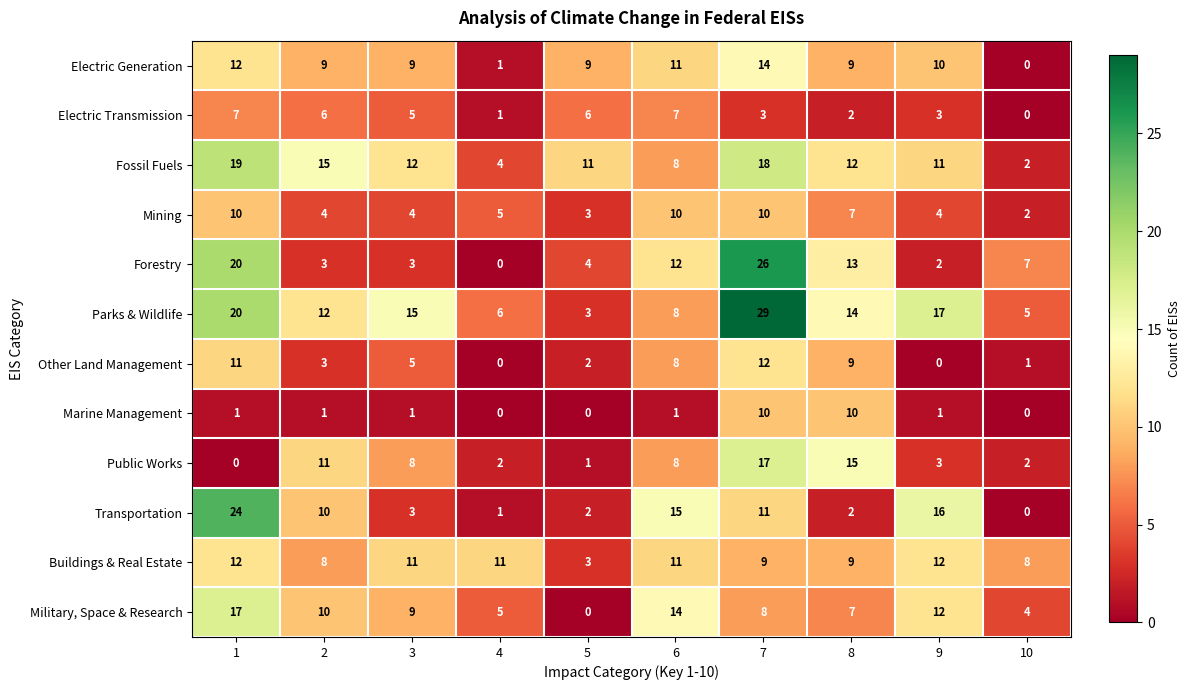

What is the difference between the highest and lowest values at 8?

13